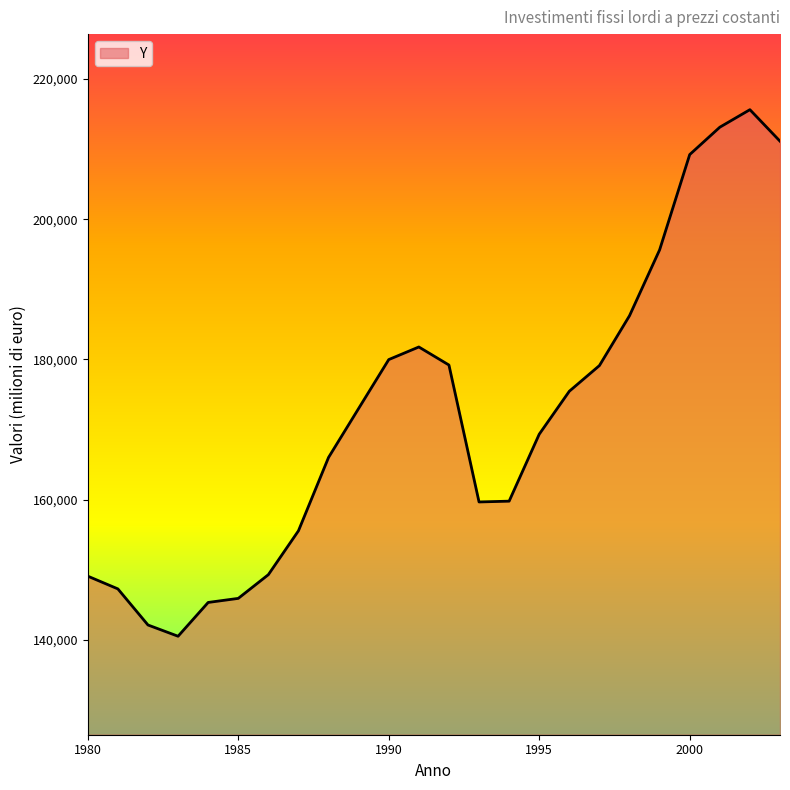

What is the difference between the maximum and minimum values?

75123